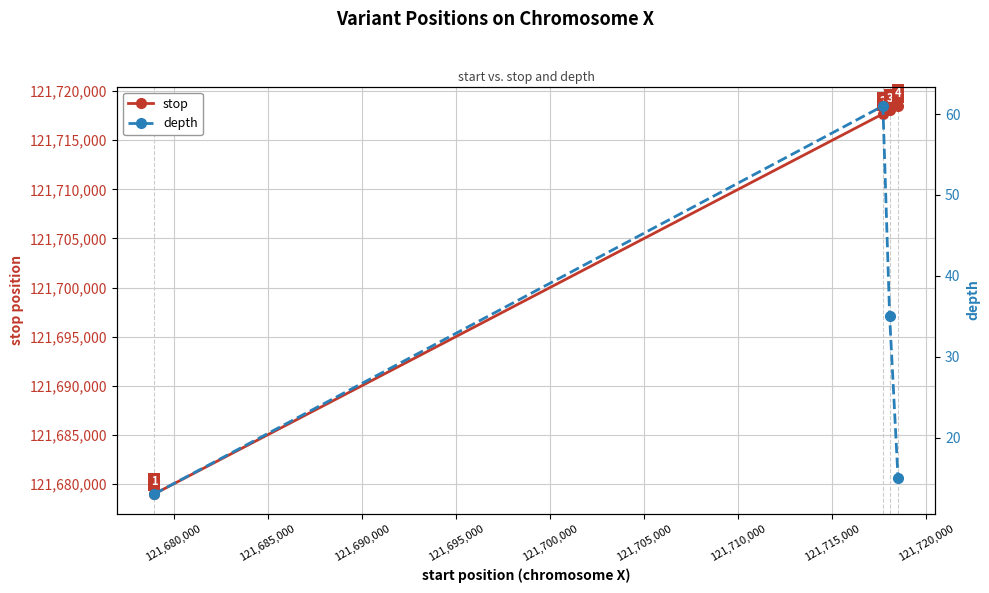

Reading left to right, transcribe all the data shown in this chart.

stop: 121678957	121717688	121718047	121718492
depth: 13	61	35	15